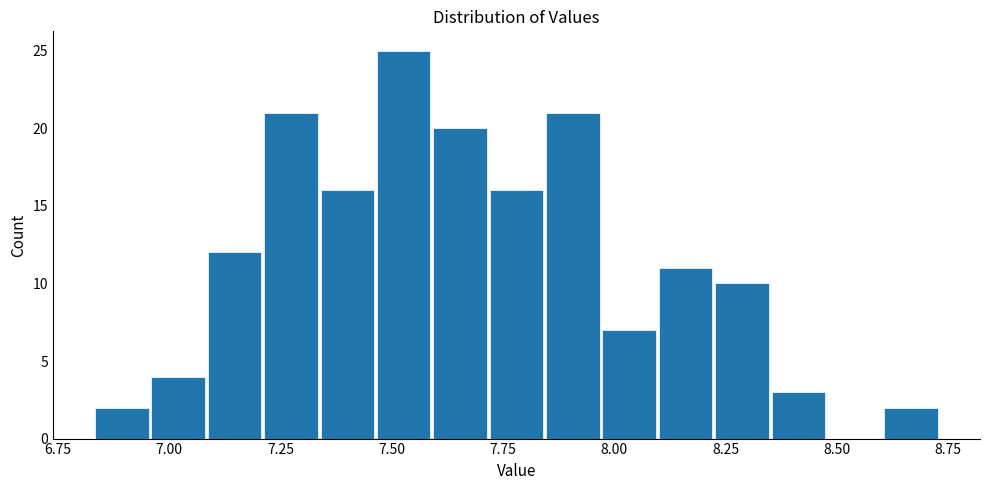

Around what value on the x-axis is the tallest bar? Give the approximate position of its centre, as read against the axis.

7.55